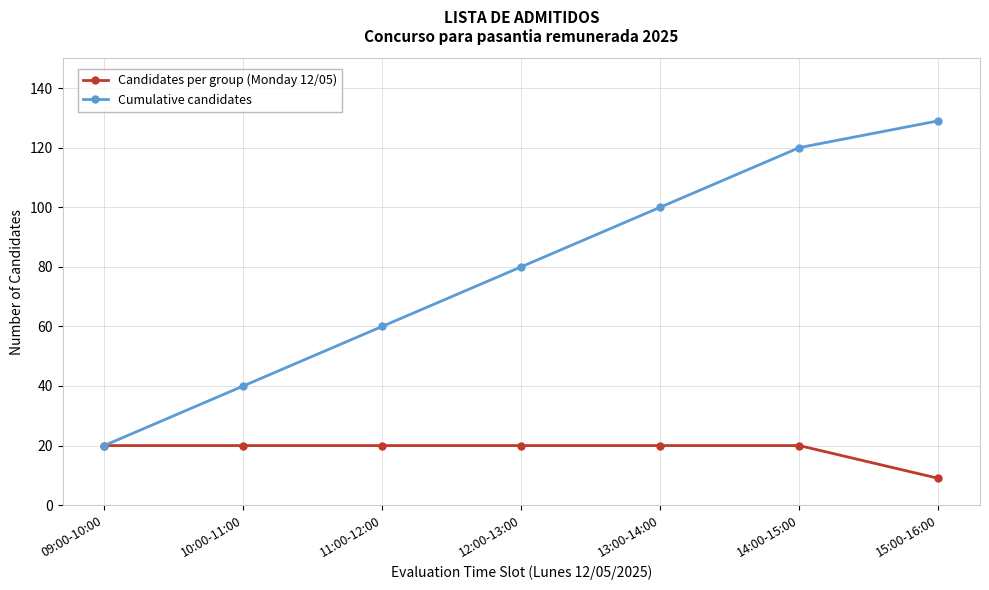

List the series in order of their overall mean, highest first.

Cumulative candidates, Candidates per group (Monday 12/05)